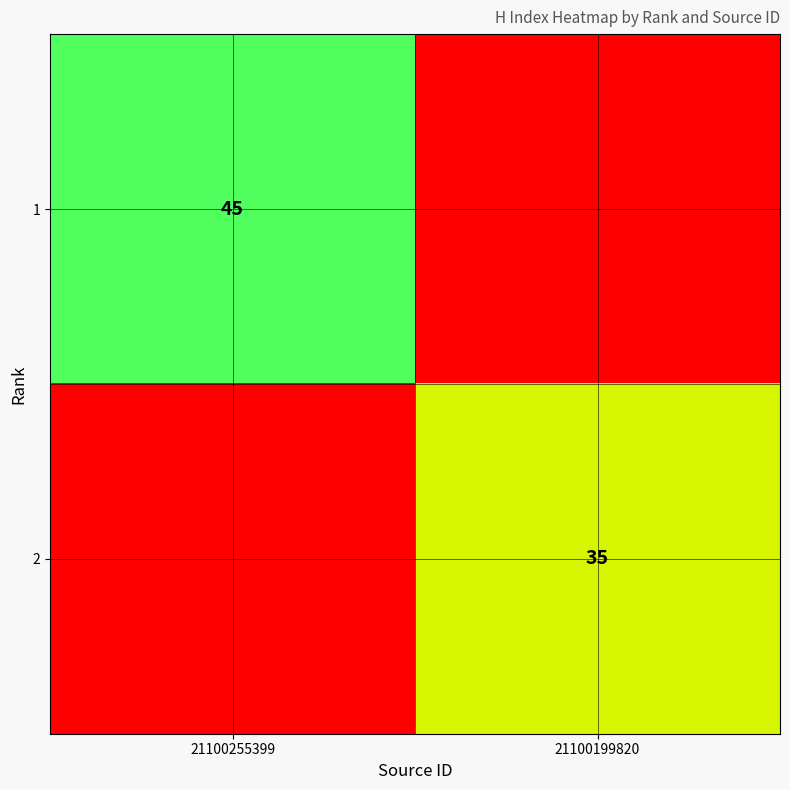

Is it true that 2 equals 22 at 21100199820?

False